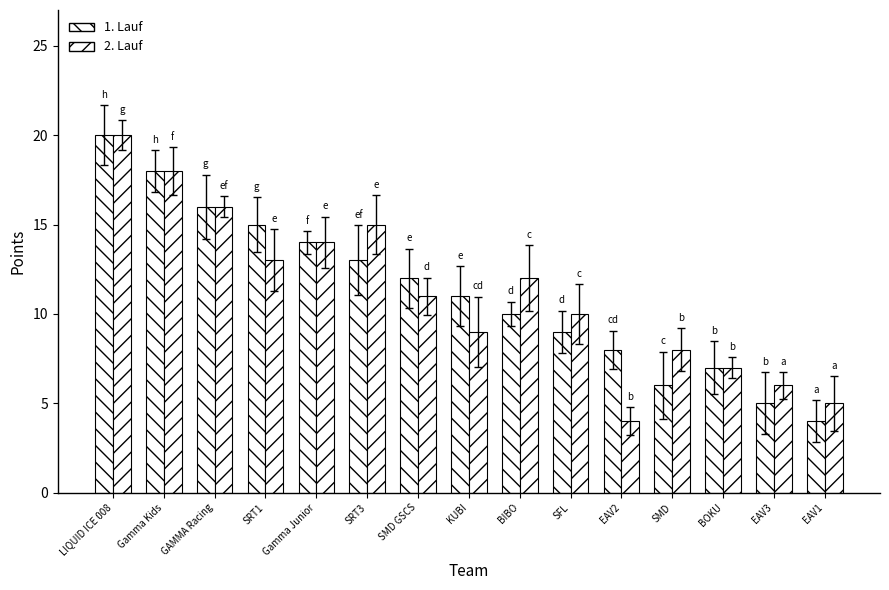

Are the bars horizontal?

No